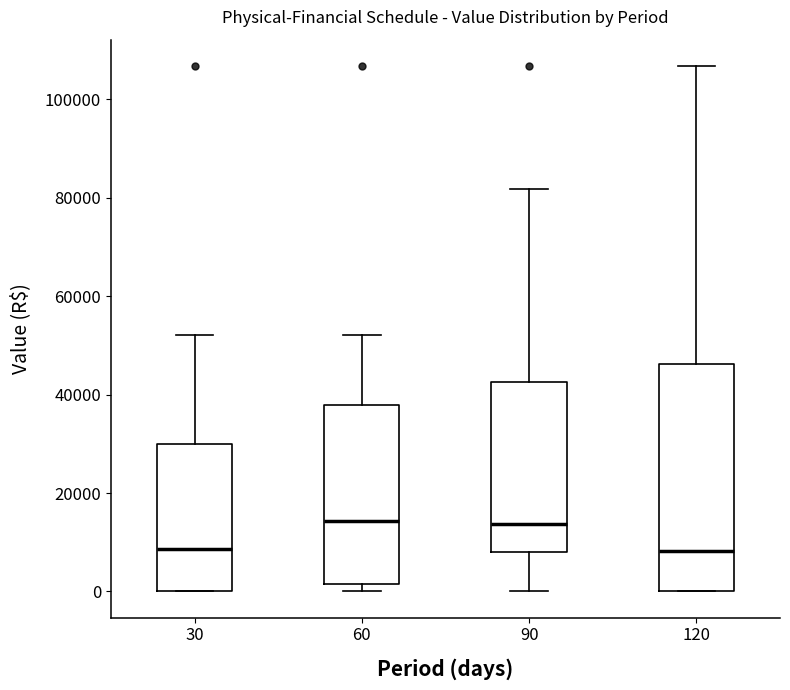

Which box is the tallest, from its lower edge to its upper edge?

120